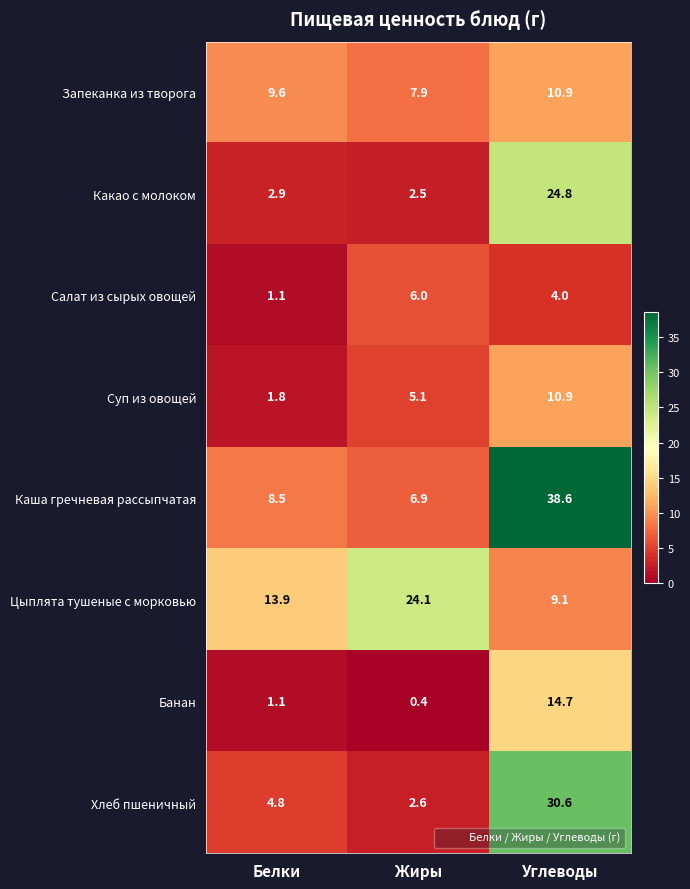

What is the sum of all Хлеб пшеничный values?

38.0